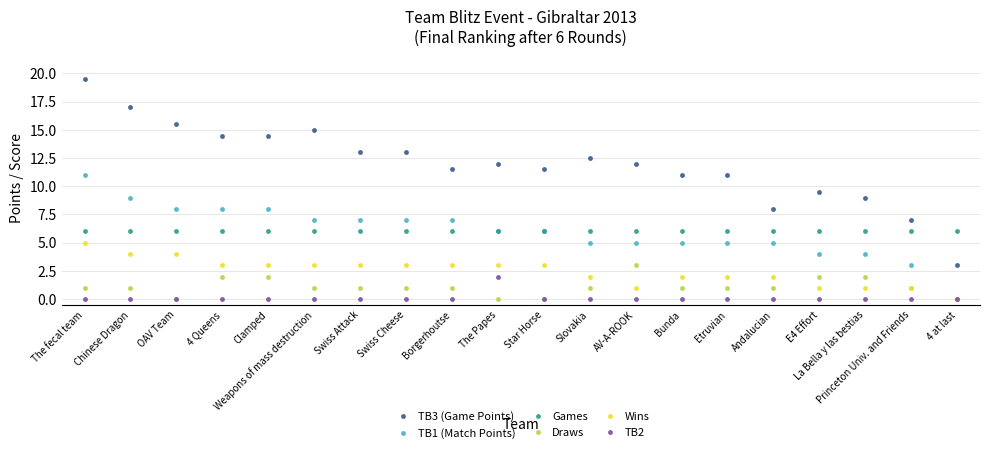

How many positive values does the Wins series have?

19